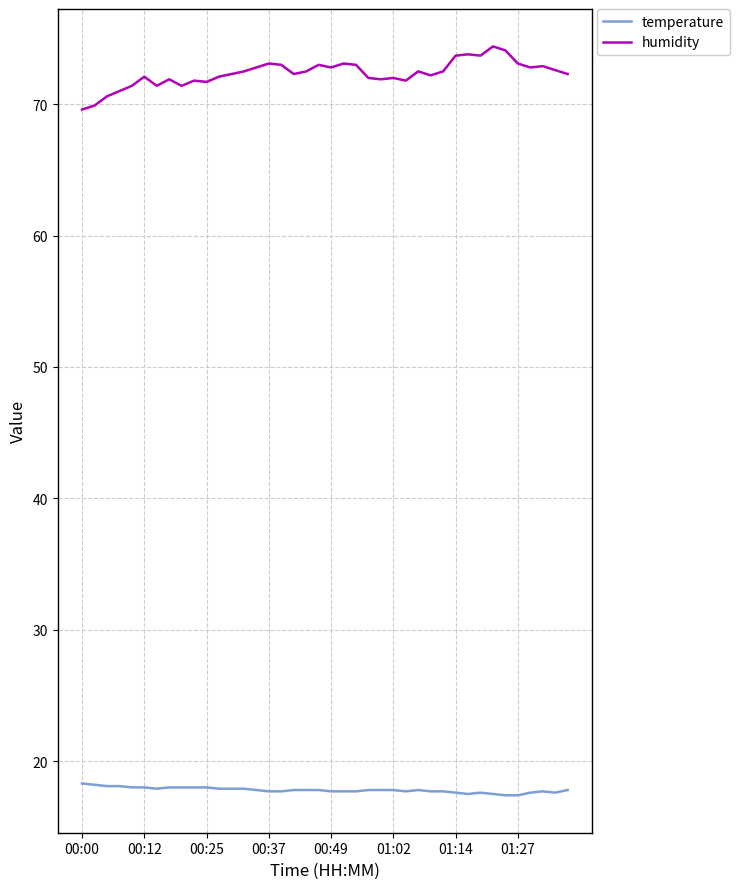

What is the smallest value displayed?

17.4